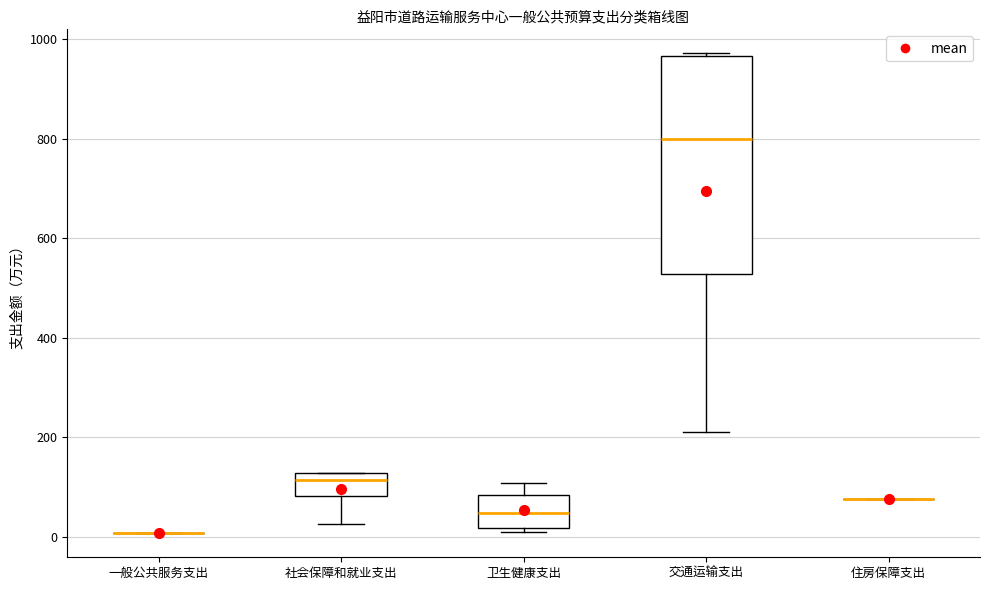

Reading left to right, read every box against the y-axis: the position of its median line, the range the box covers, and the ends of its whiskers. The values are not printed on the chart, so give them approximately, as read against the axis.

一般公共服务支出: box collapsed to a line at 0, whiskers 0 to 0
社会保障和就业支出: median 120 (just below the box's upper edge), box 80 to 120, whiskers 20 to 120
卫生健康支出: median 40, box 20 to 80, whiskers 20 (just below the box's lower edge) to 100
交通运输支出: median 800, box 520 to 960, whiskers 220 to 980
住房保障支出: box collapsed to a line at 80, whiskers 80 to 80